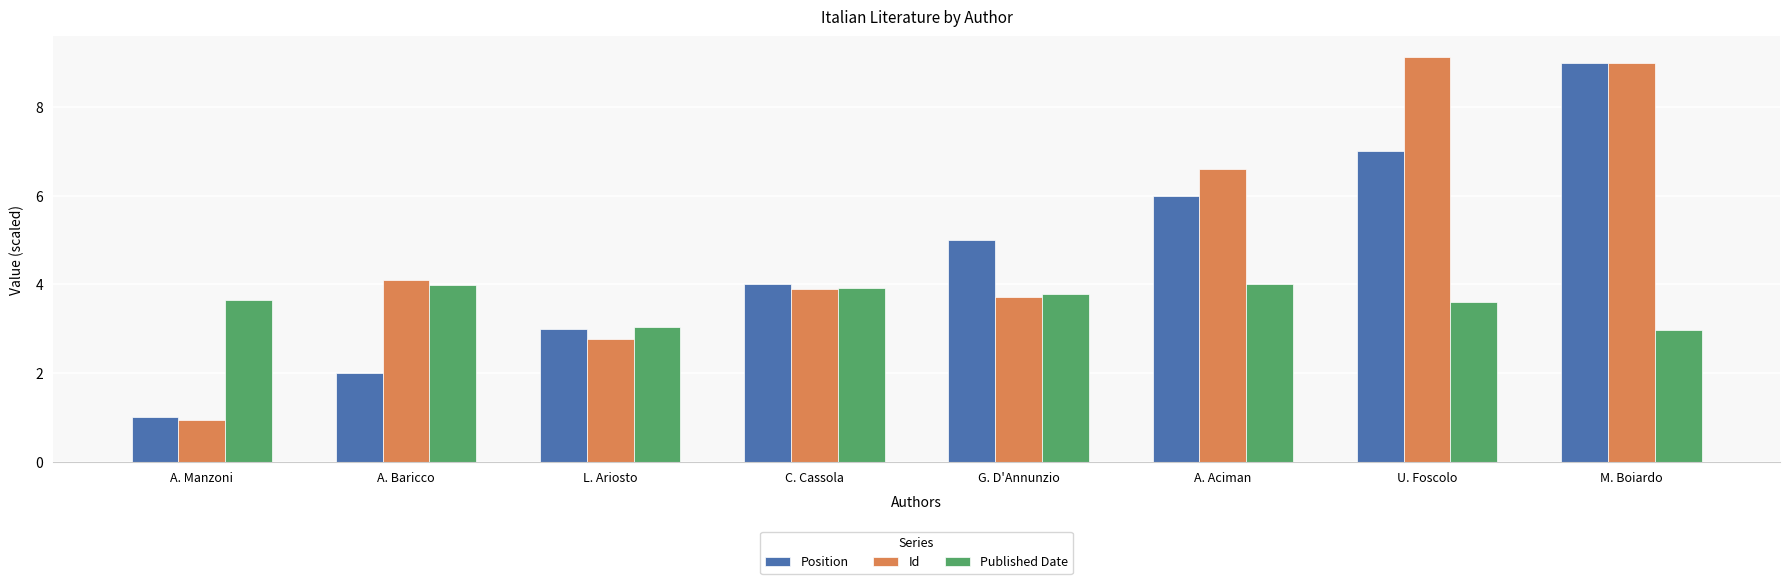

What is the average value of the Id series?

5.0